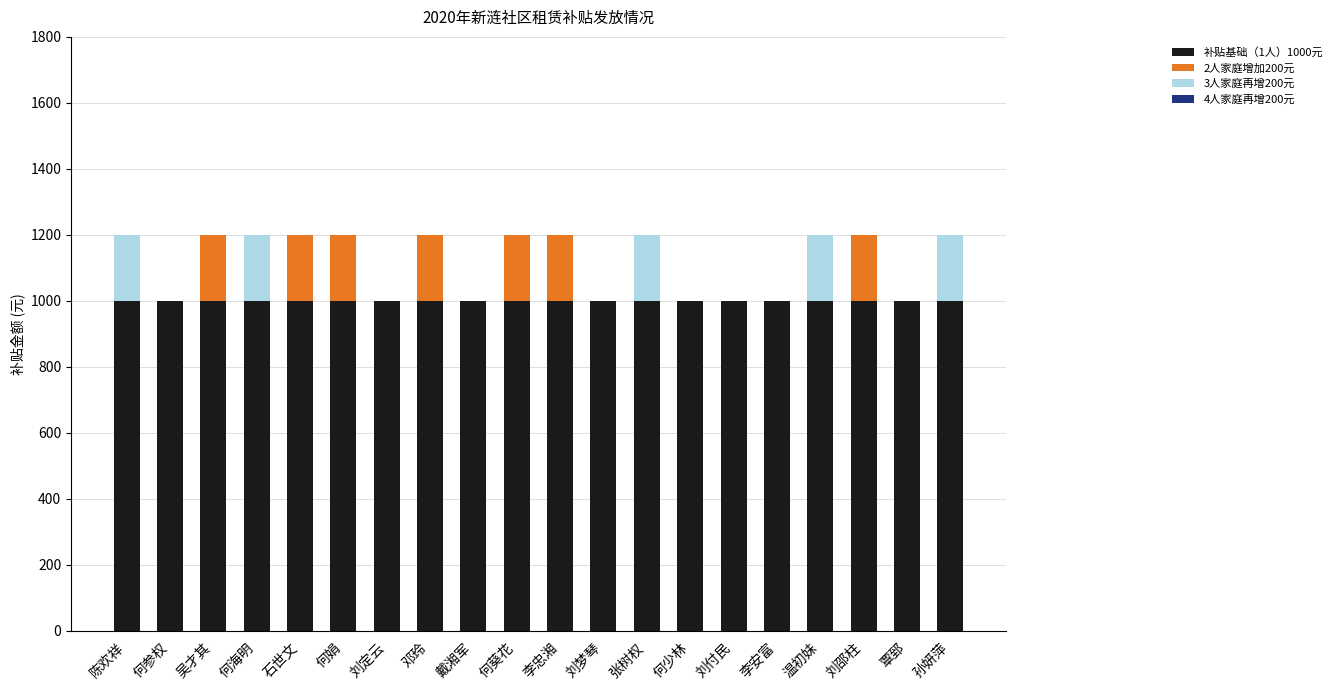

How many series are shown in this chart?

3